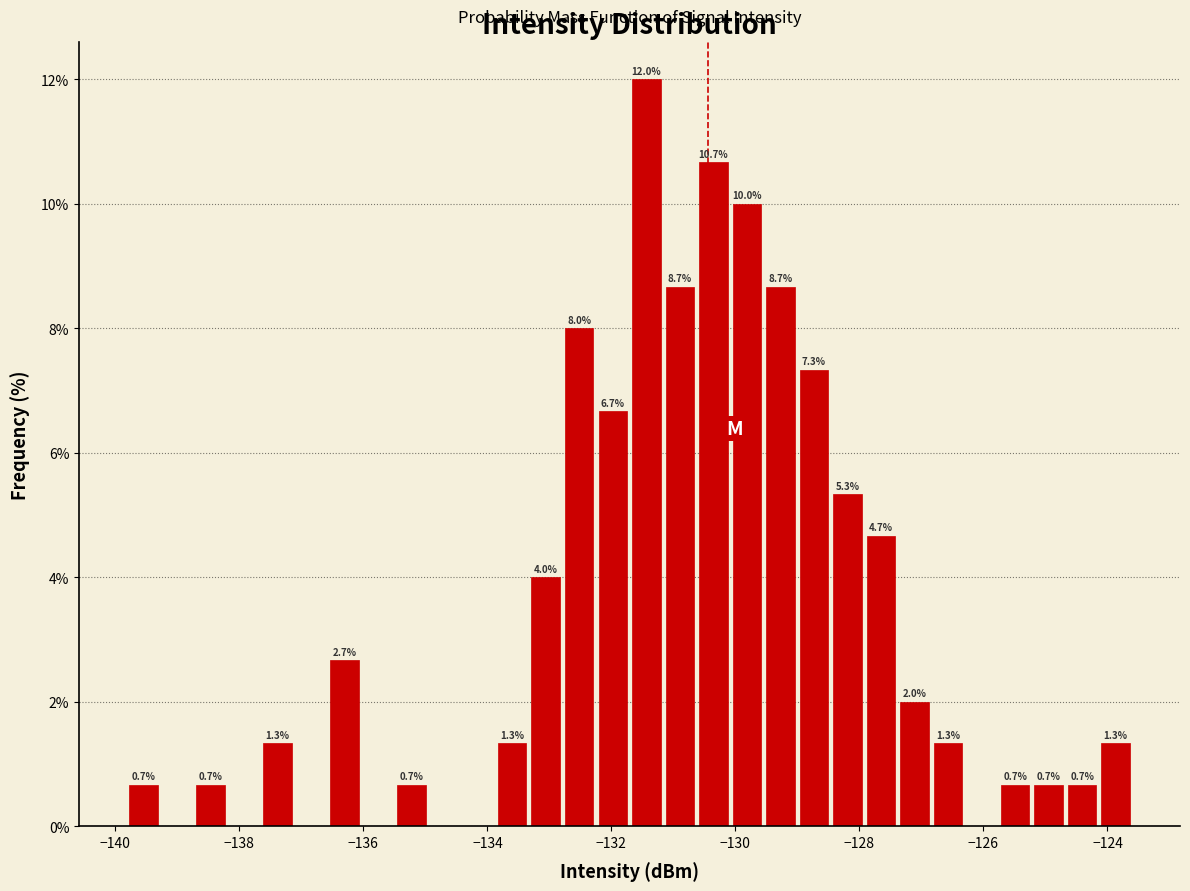

Read against the x-axis, roughly where is the centre of the tallest bar?

-131.4